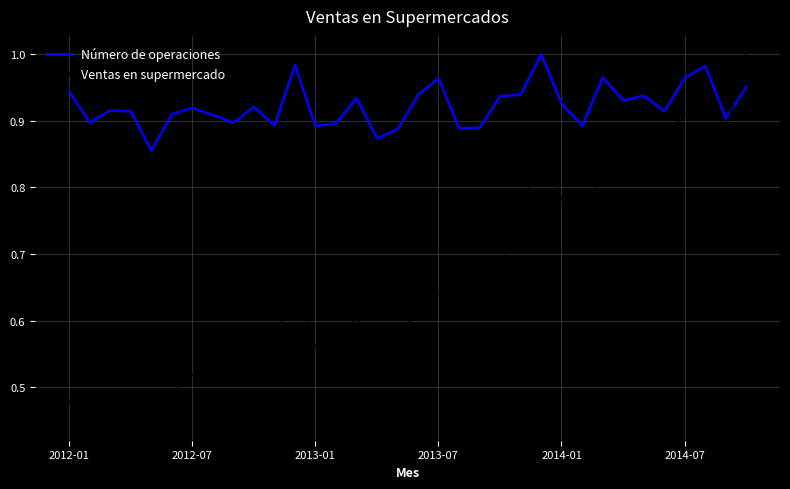

Rank the series by their average value, from lowest to highest.

Ventas en supermercado, Número de operaciones